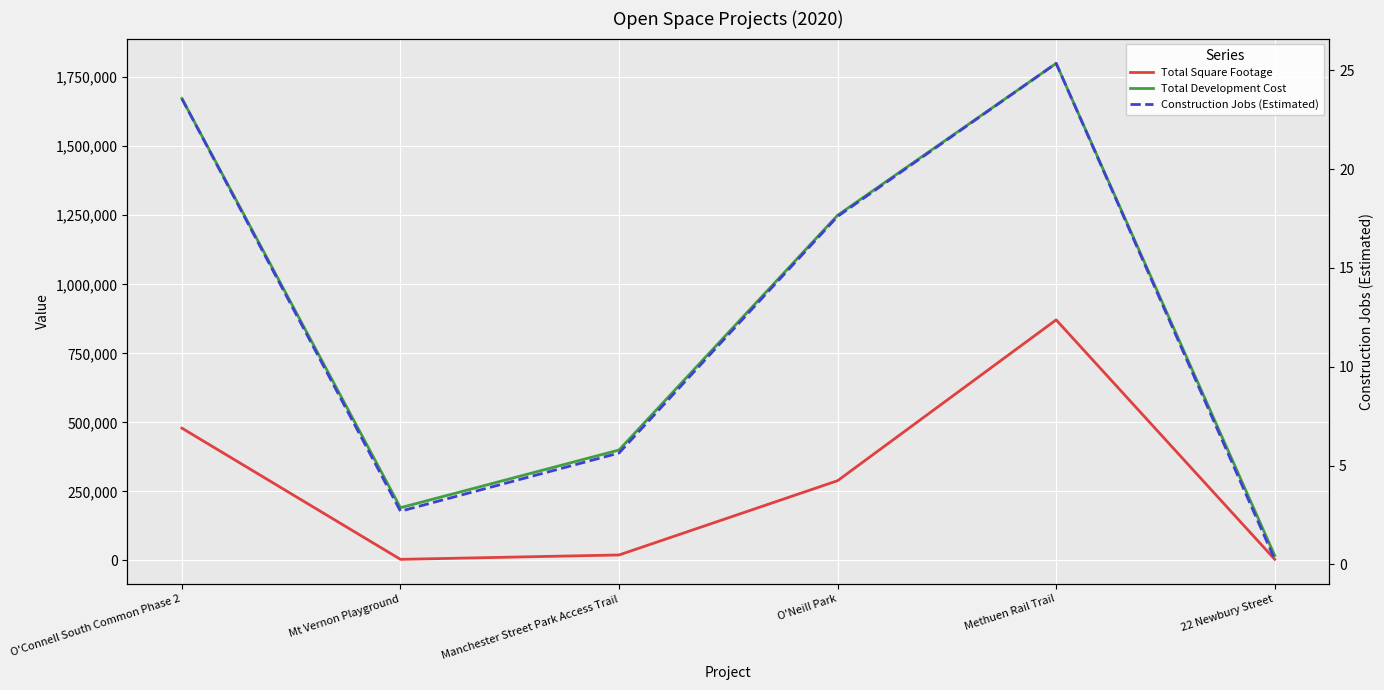

Rank the series at Manchester Street Park Access Trail from highest to lowest value.

Total Development Cost, Total Square Footage, Construction Jobs (Estimated)